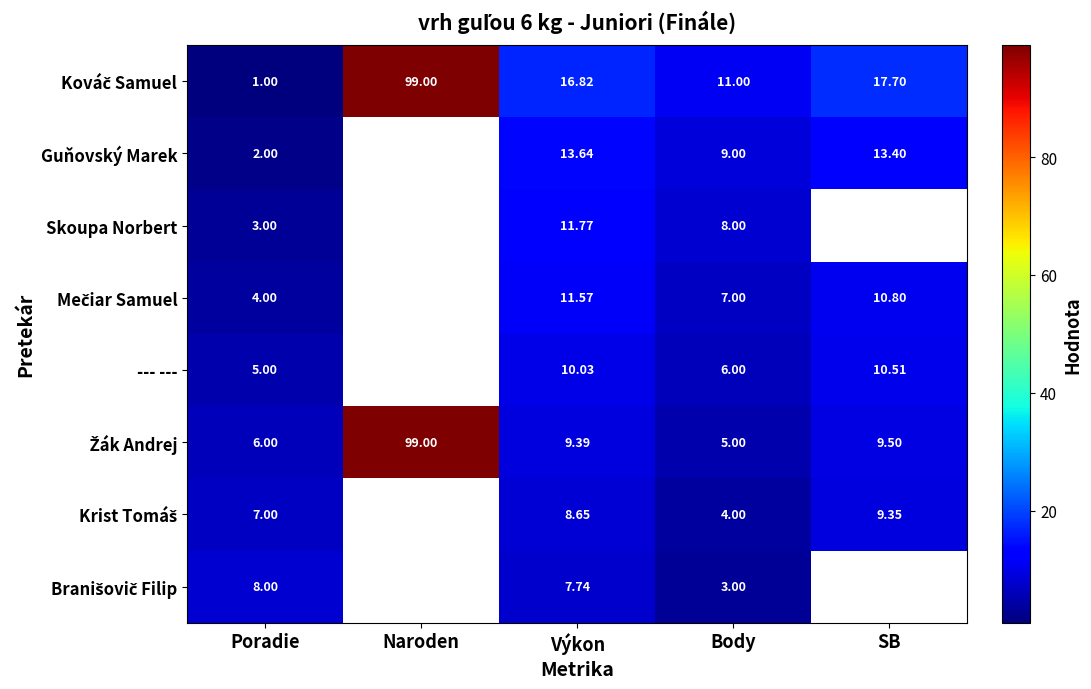

At which category is the sum across all series the highest?

Výkon